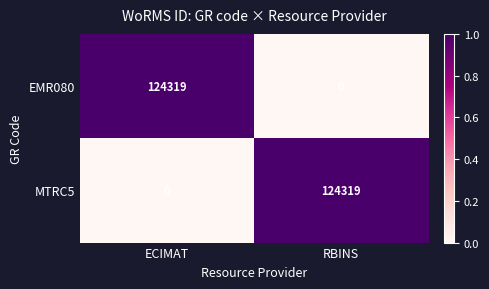

The EMR080 series shows 0 at RBINS. True or false?

True